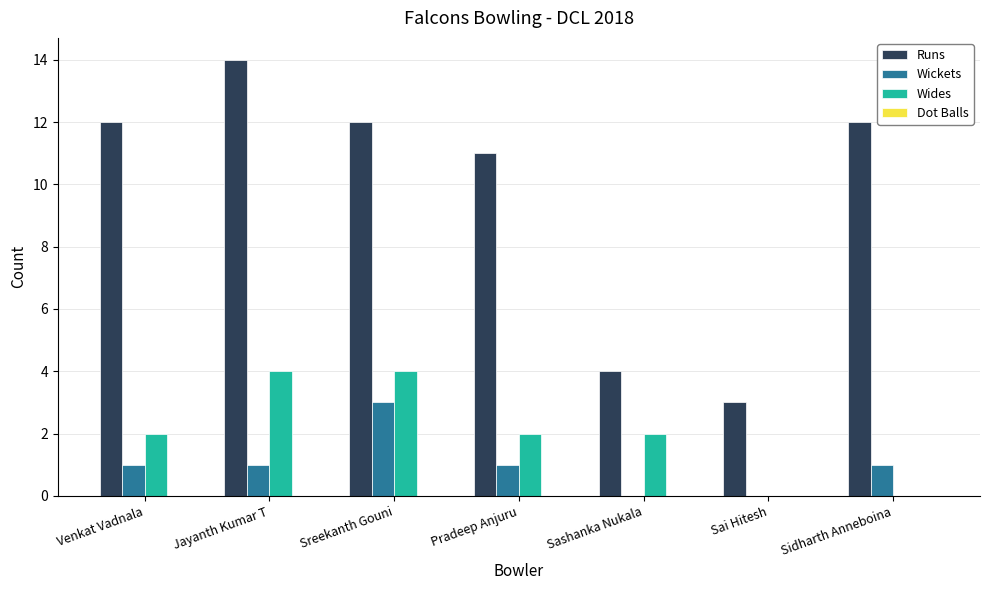

The Wickets series shows 1 at Venkat Vadnala. True or false?

True